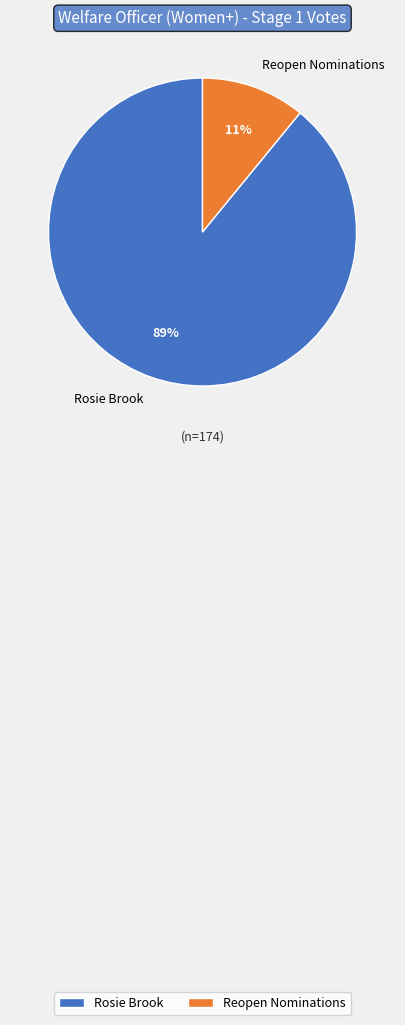

How many slices are in this pie chart?

2